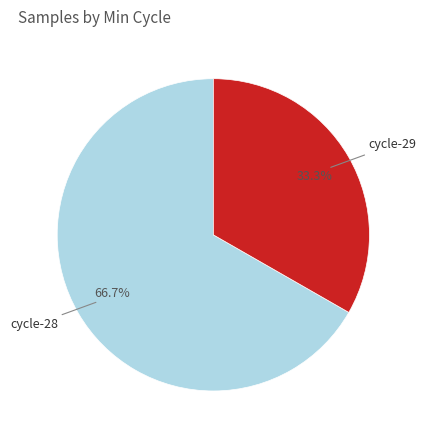

Does any single category account for the majority?

Yes